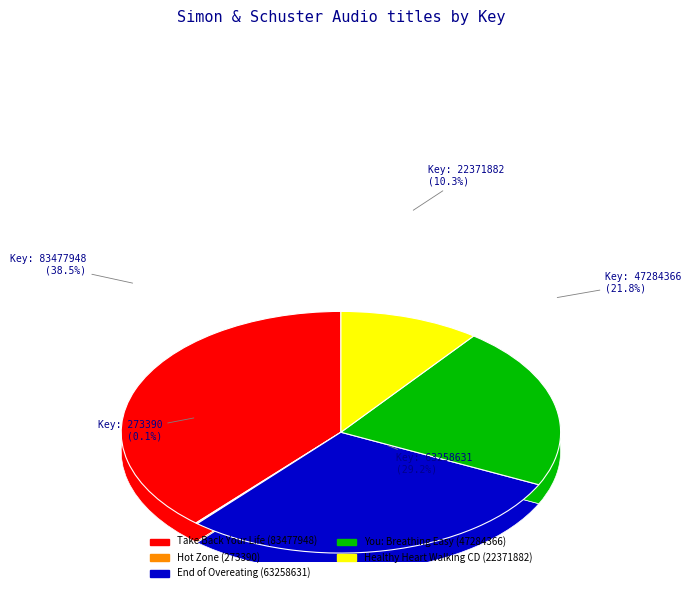

Is it true that You: Breathing Easy (47284366) is 22% of the pie?

True